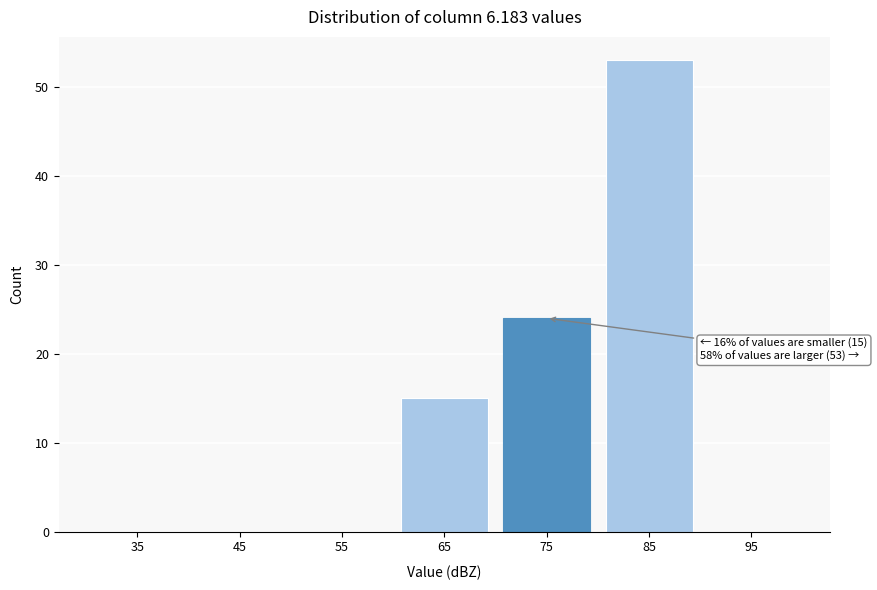

Reading left to right, extract all data points from this chart.

35=0	45=0	55=0	65=15	75=24	85=53	95=0